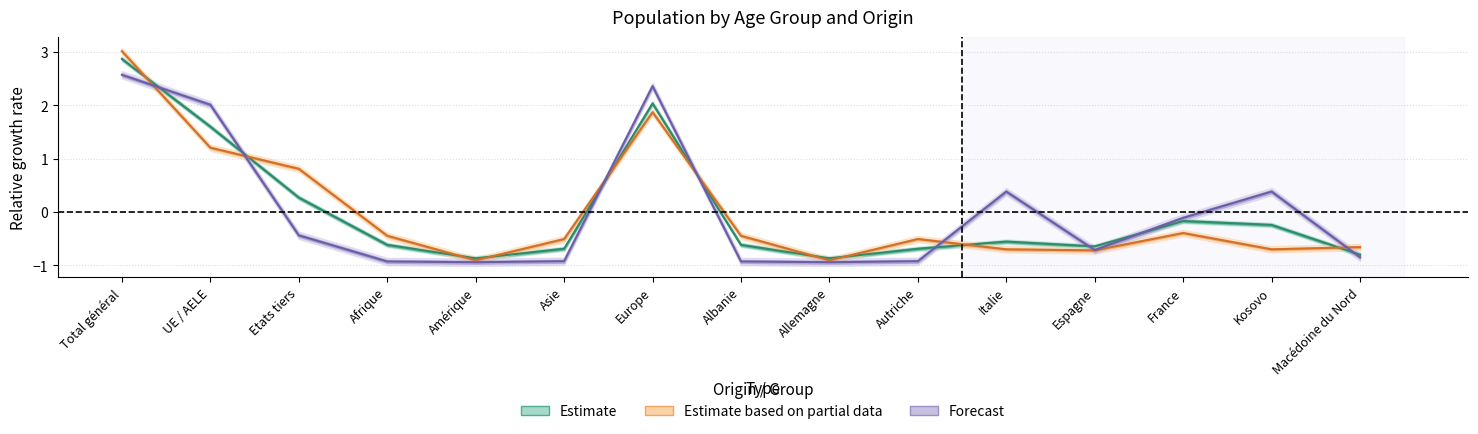

What is the maximum value shown in the chart?

3.0